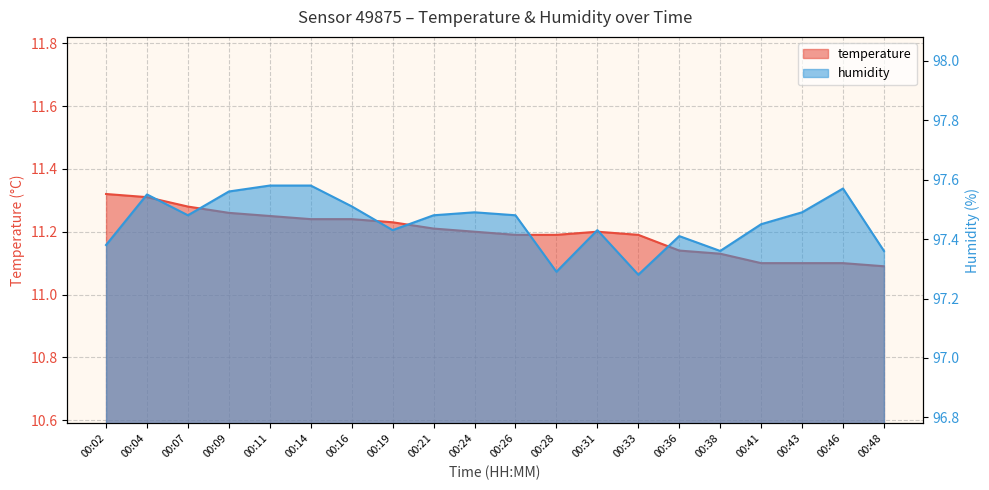

Reading left to right, list all the values displayed in this chart.

temperature: 11.3	11.3	11.3	11.3	11.2	11.2	11.2	11.2	11.2	11.2	11.2	11.2	11.2	11.2	11.1	11.1	11.1	11.1	11.1	11.1
humidity: 97.4	97.5	97.5	97.6	97.6	97.6	97.5	97.4	97.5	97.5	97.5	97.3	97.4	97.3	97.4	97.4	97.5	97.5	97.6	97.4